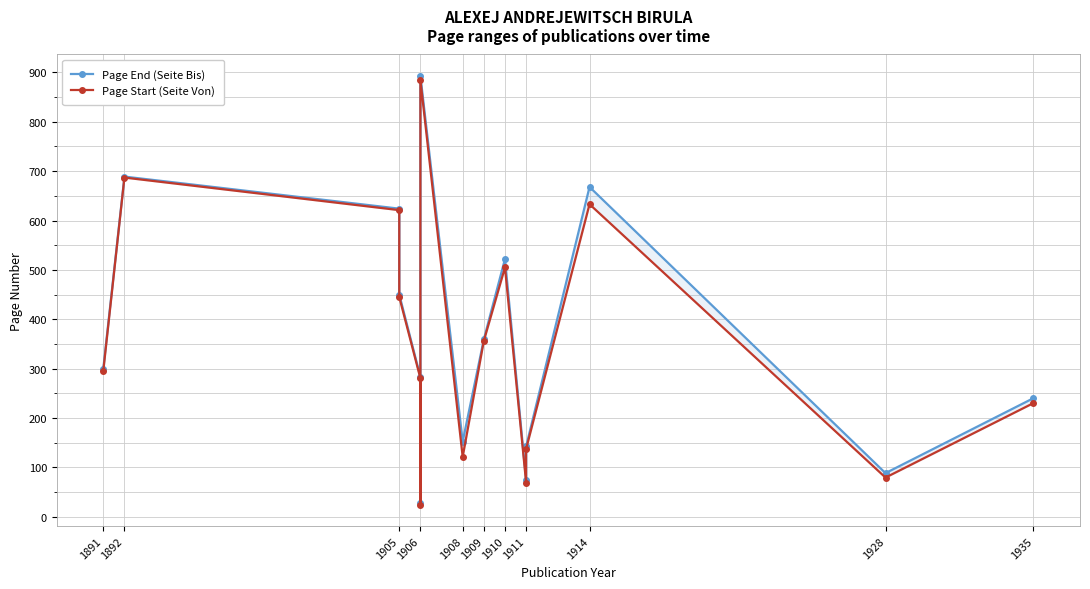

At which label does Page End (Seite Bis) first exceed 300?

1892